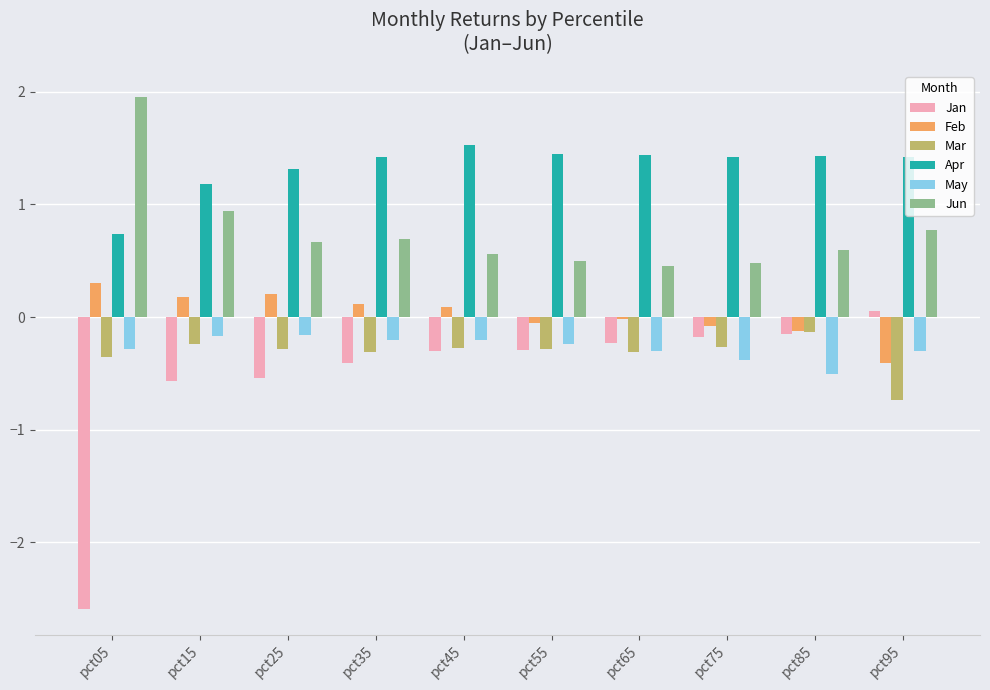

At which category does the chart reach its peak across all series?

pct05